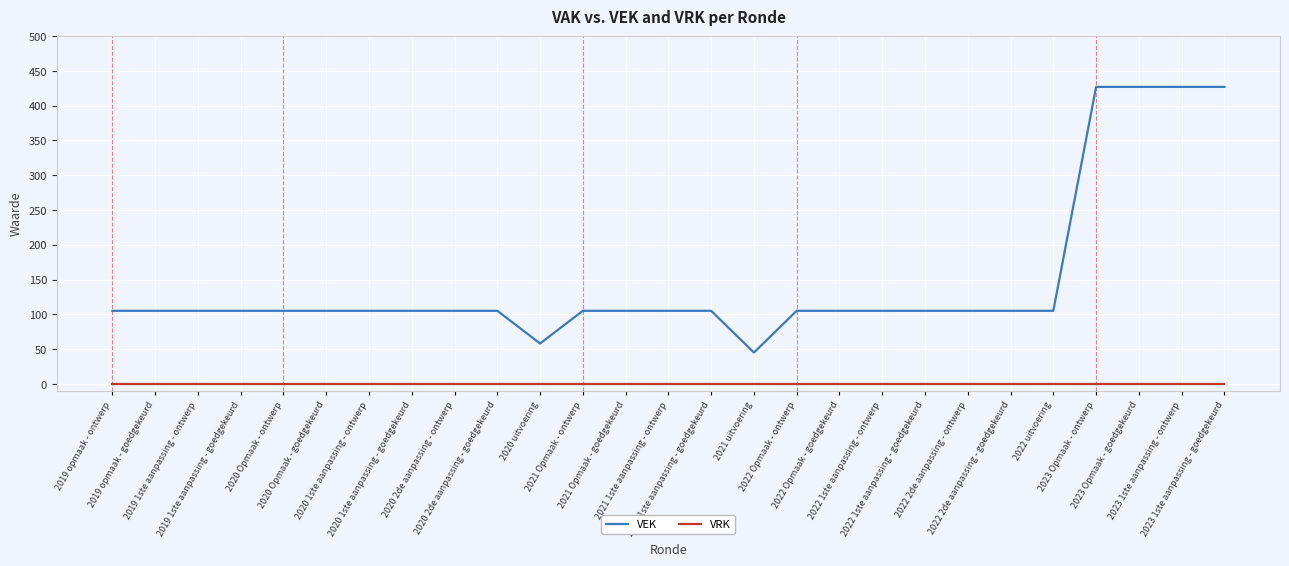

What is the difference between the highest and lowest values at 2021 Opmaak - goedgekeurd?

105